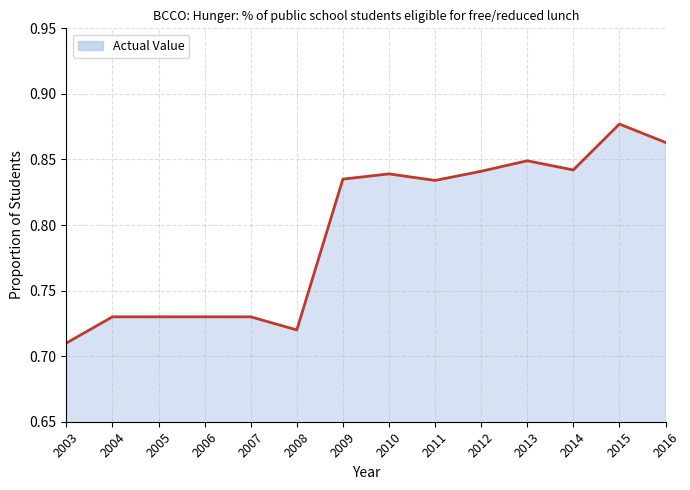

At which category does the chart reach its minimum across all series?

2003